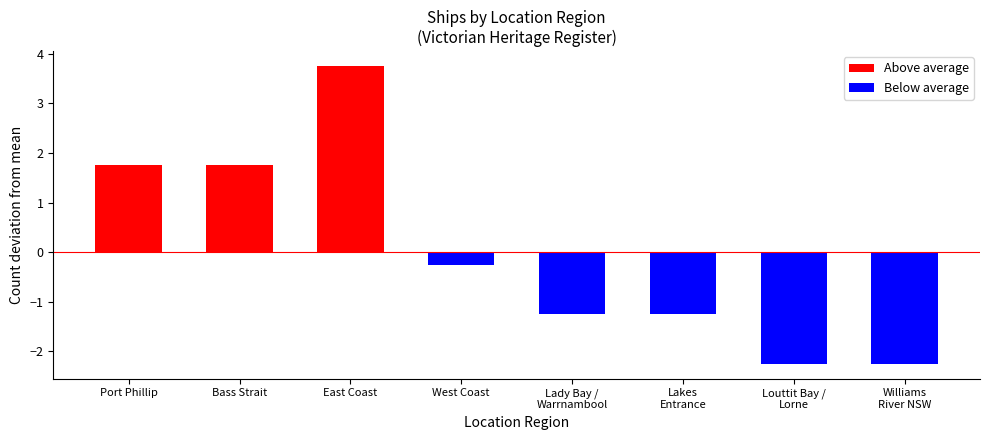

What is the value of the 2nd bar from the left?

1.8